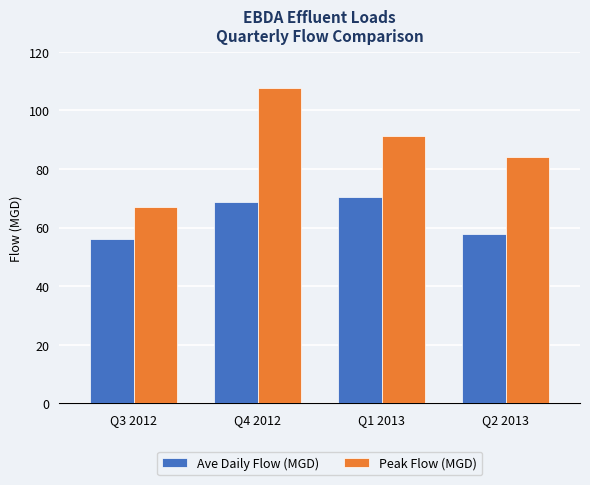

Which series has the largest range (max minus min)?

Peak Flow (MGD)